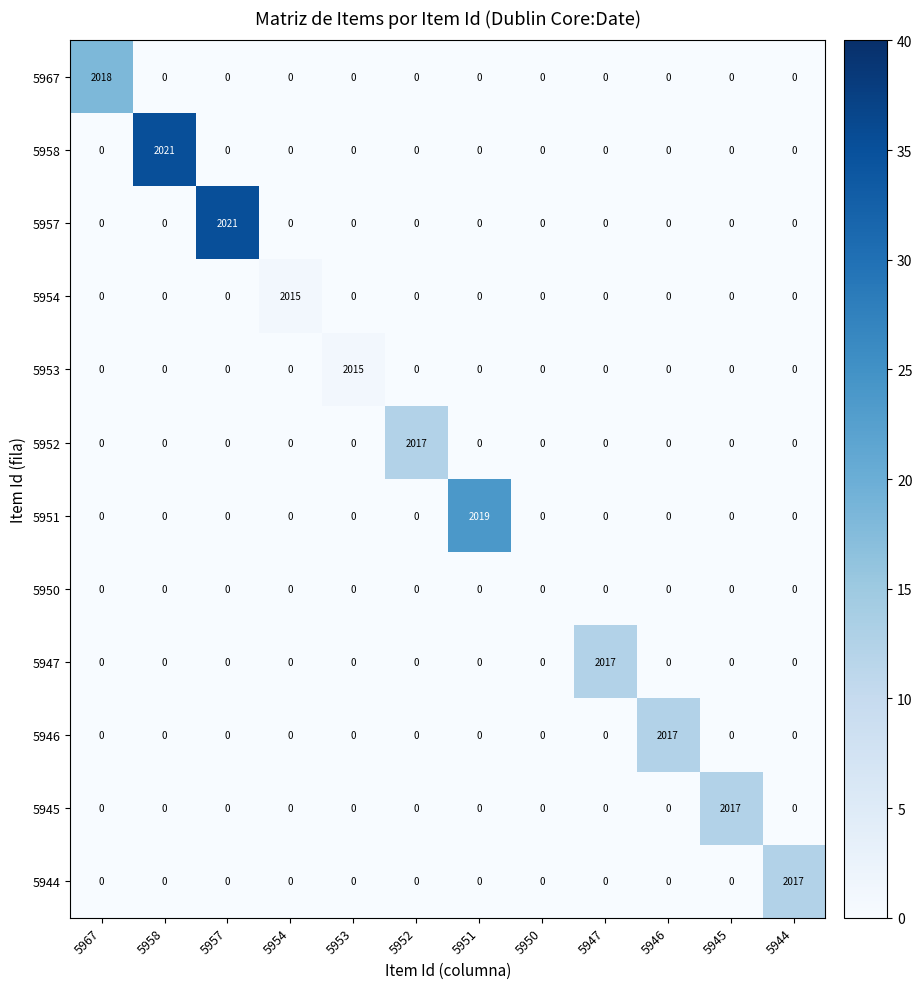

At how many categories does at least one series exceed 1891?

11